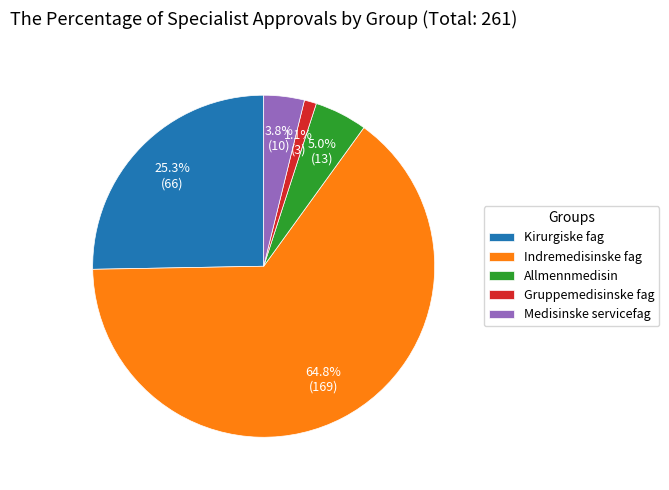

What is the majority slice?

Indremedisinske fag